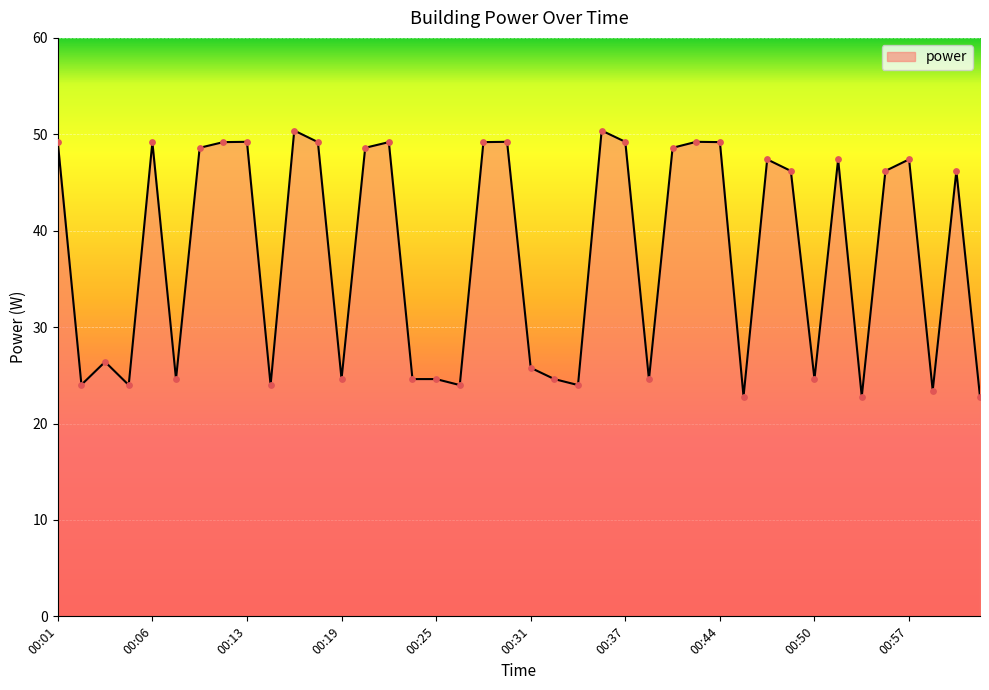

What is the minimum value shown in the chart?

22.8